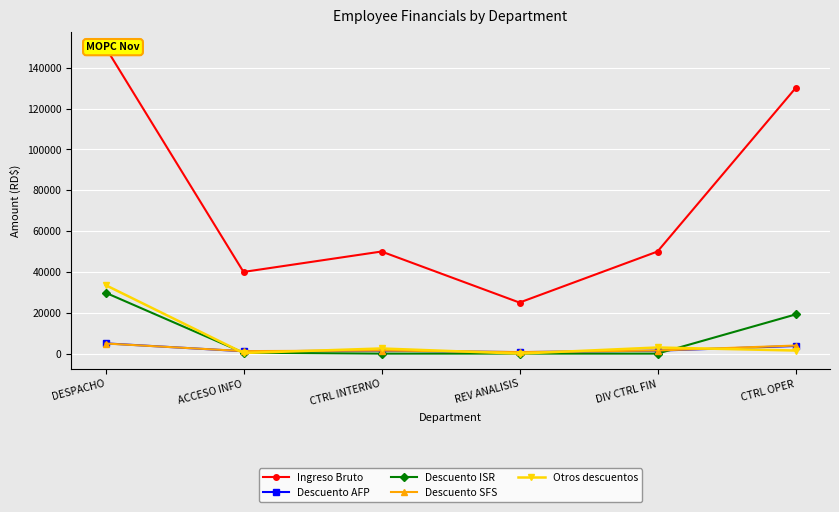

The value of Descuento ISR at CTRL INTERNO is 16306.1. True or false?

False